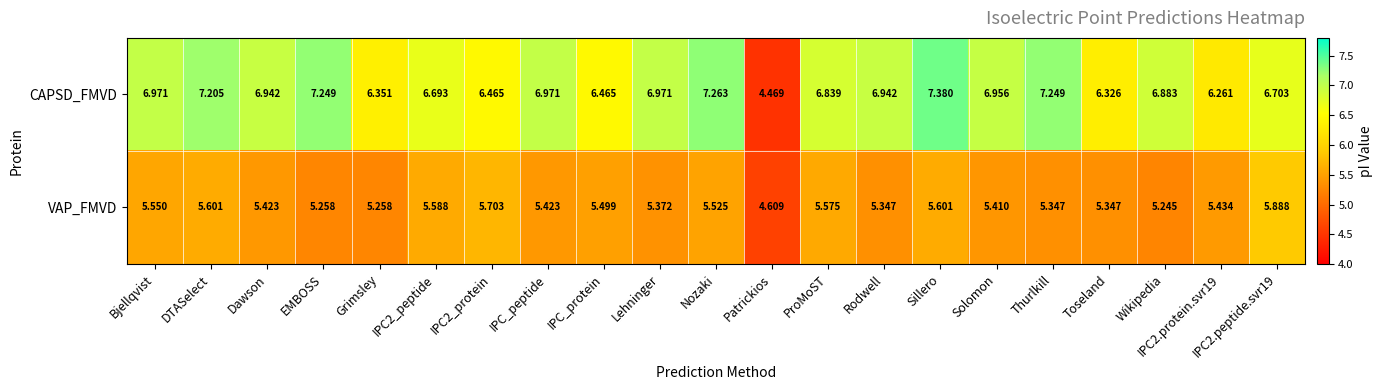

At how many categories does at least one series exceed 7?

5